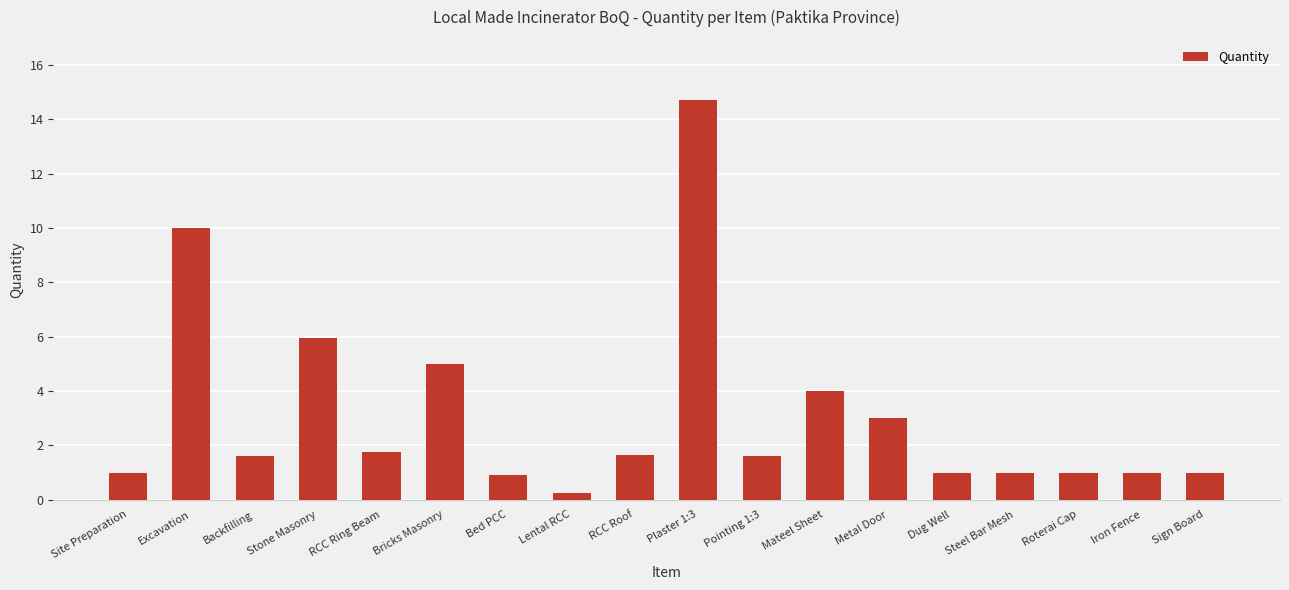

Is it true that the value at RCC Ring Beam is 1.0?

False